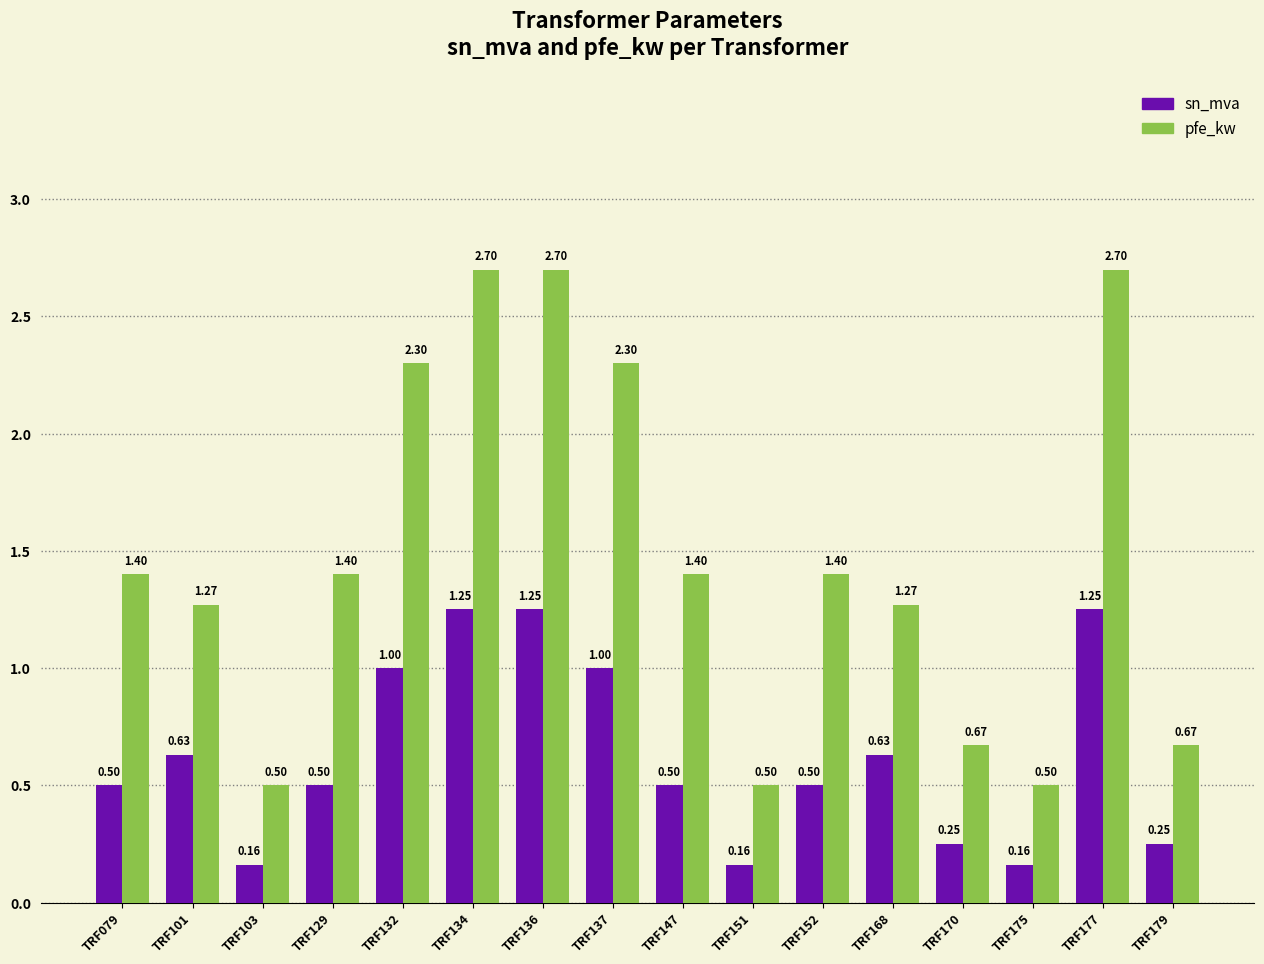

How many data points does each series have?

16